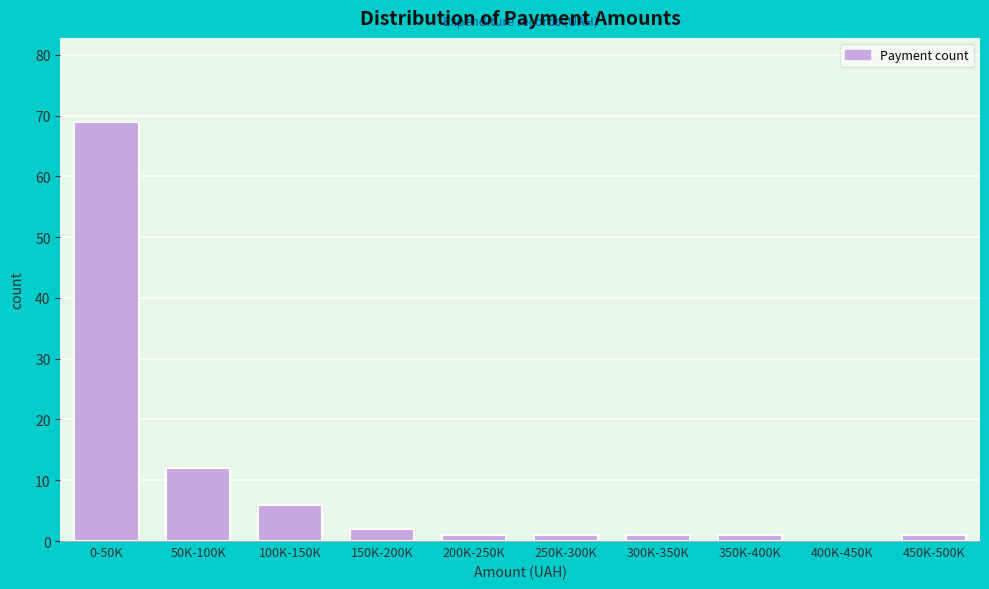

Reading right to left, list all the values displayed in this chart.

450K-500K=1	400K-450K=0	350K-400K=1	300K-350K=1	250K-300K=1	200K-250K=1	150K-200K=2	100K-150K=6	50K-100K=12	0-50K=69